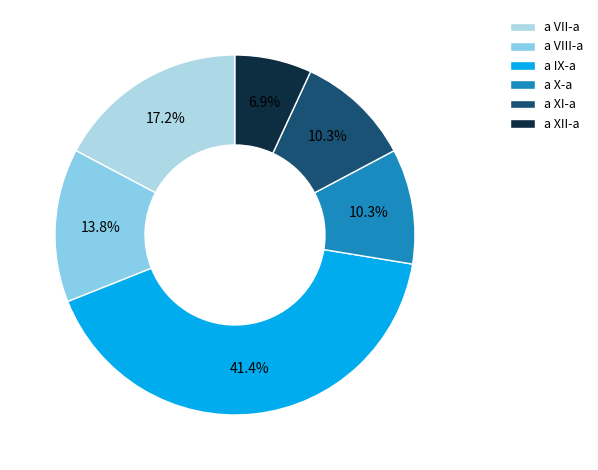

Combined, do a IX-a and a VIII-a account for over 50%?

Yes